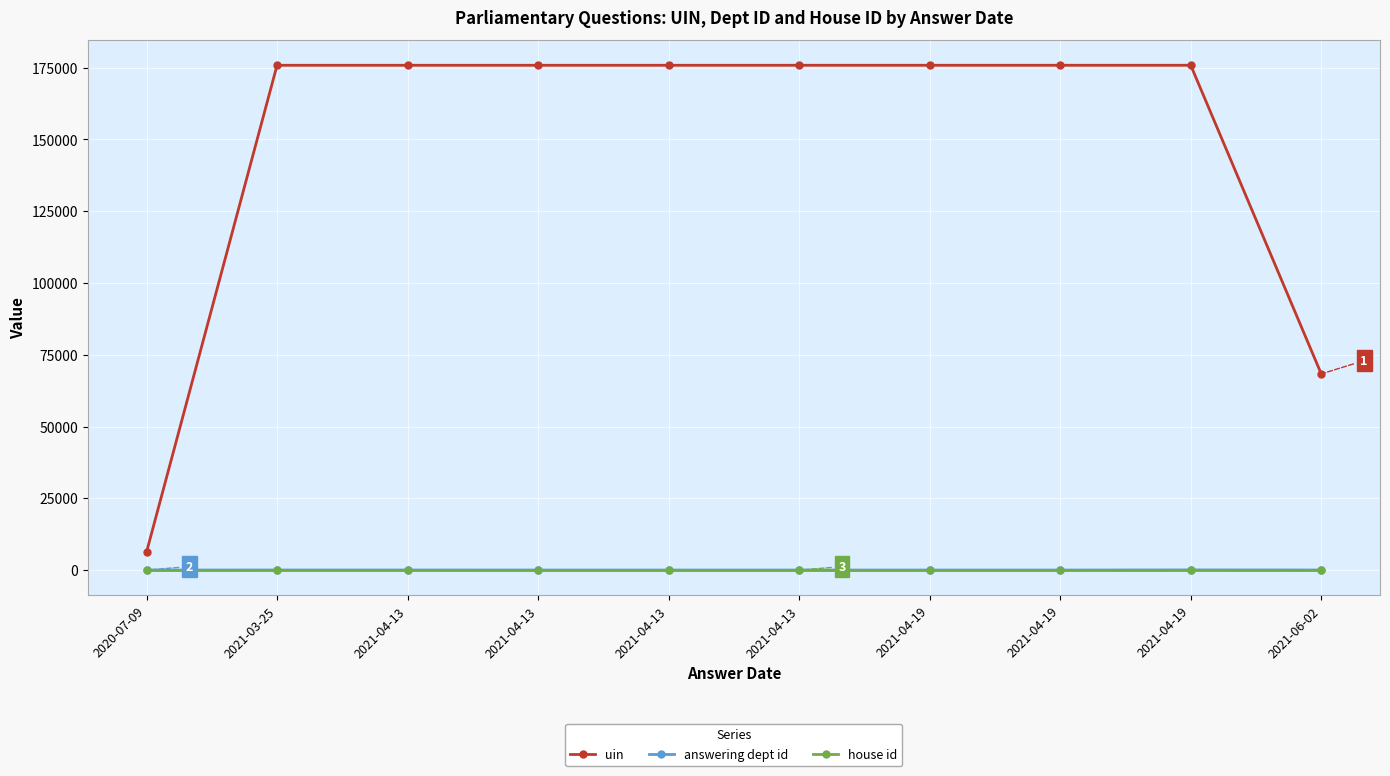

Between 2021-03-25 and 2021-04-13, which series saw the biggest shift?

answering dept id